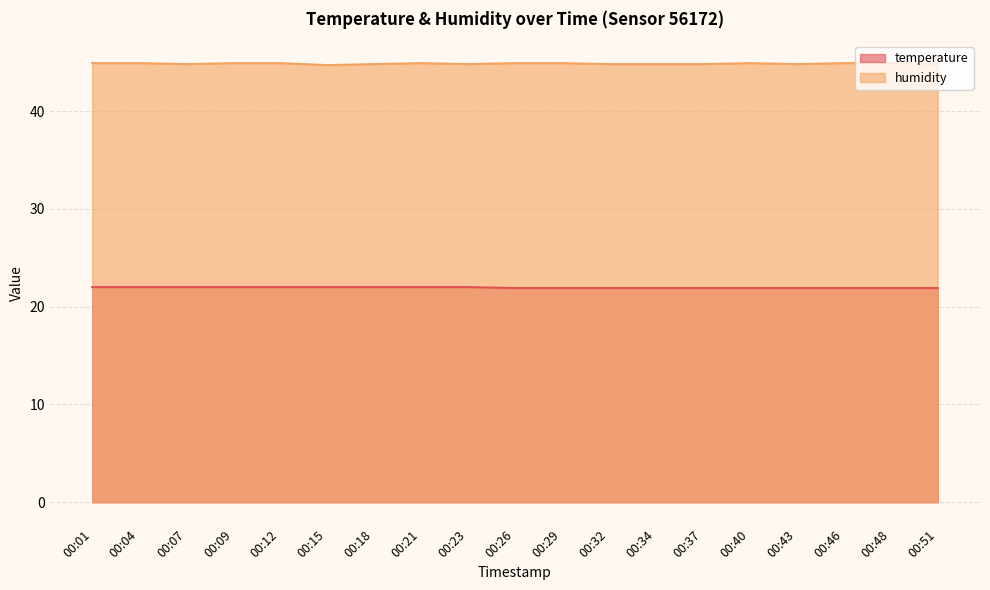

Where is temperature nearest to the value 21?

00:26